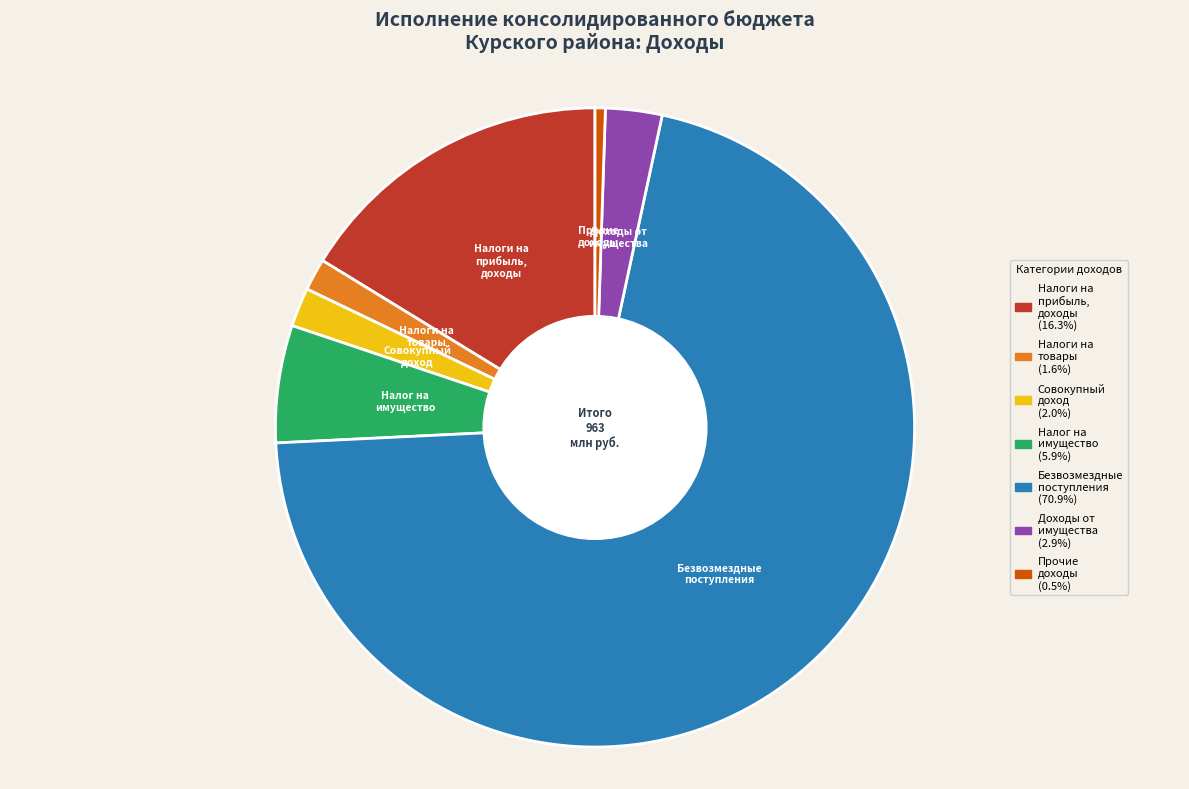

Is there any slice that represents more than half of the pie?

Yes